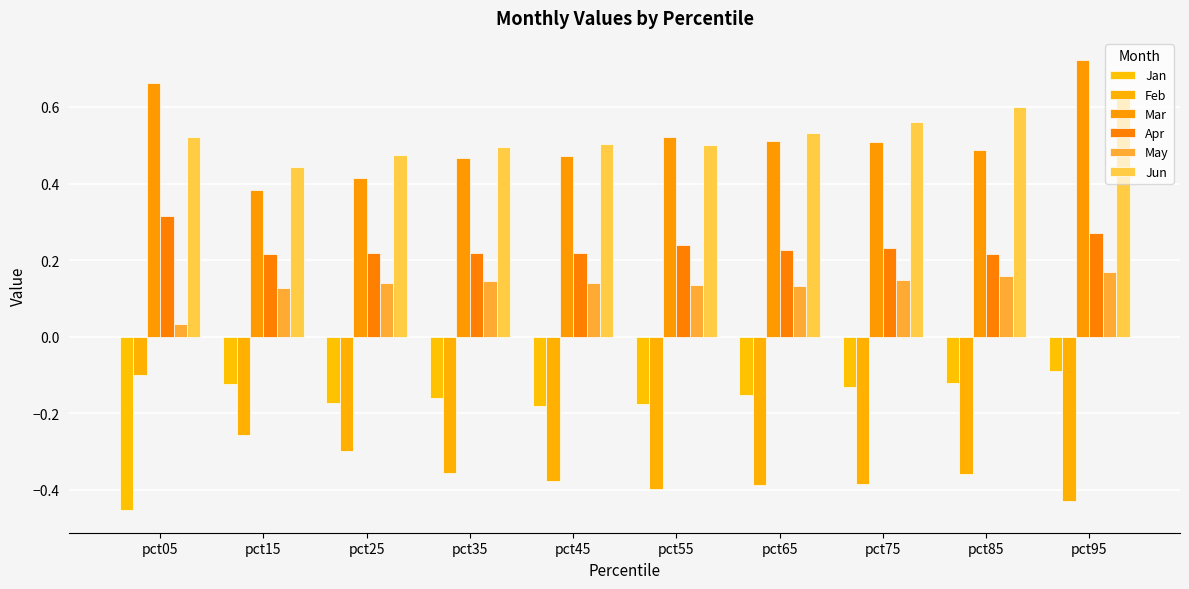

Which category has the highest value in the Apr series?

pct05